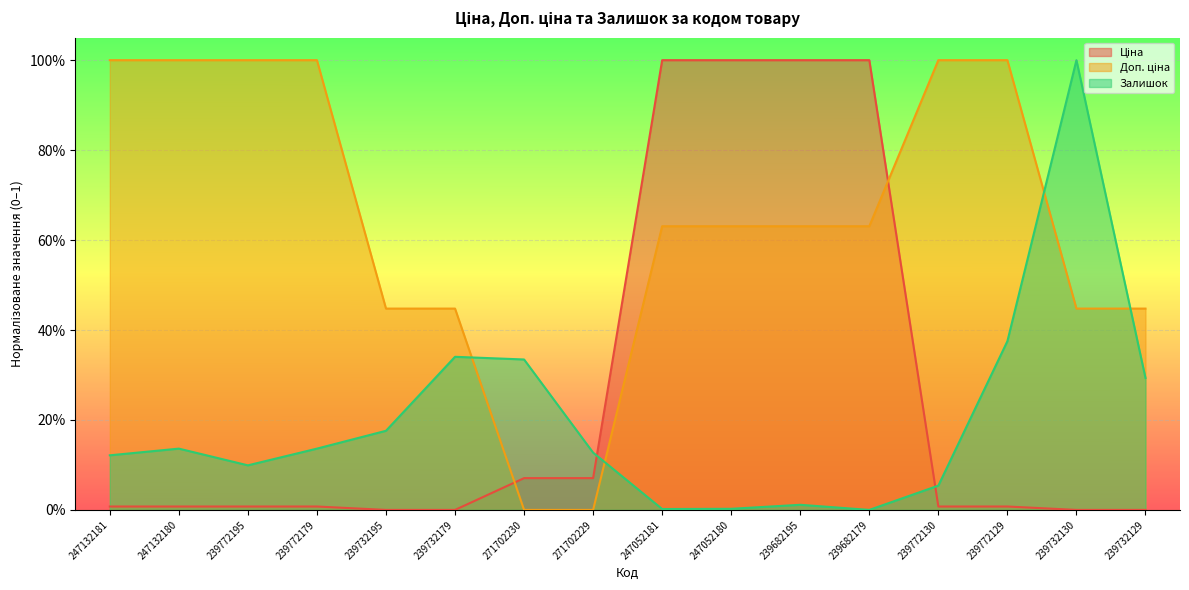

Reading left to right, extract all data points from this chart.

Ціна: 0.0	0.0	0.0	0.0	0.0	0.0	0.1	0.1	1.0	1.0	1.0	1.0	0.0	0.0	0.0	0.0
Доп. ціна: 1.0	1.0	1.0	1.0	0.4	0.4	0.0	0.0	0.6	0.6	0.6	0.6	1.0	1.0	0.4	0.4
Залишок: 0.1	0.1	0.1	0.1	0.2	0.3	0.3	0.1	0.0	0.0	0.0	0.0	0.1	0.4	1.0	0.3